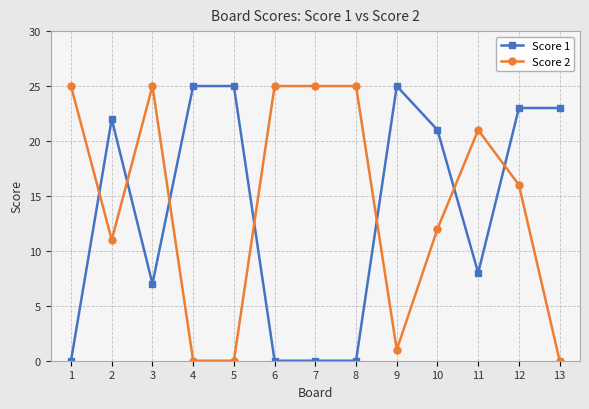

What is the difference between the maximum and minimum values in the Score 2 series?

25